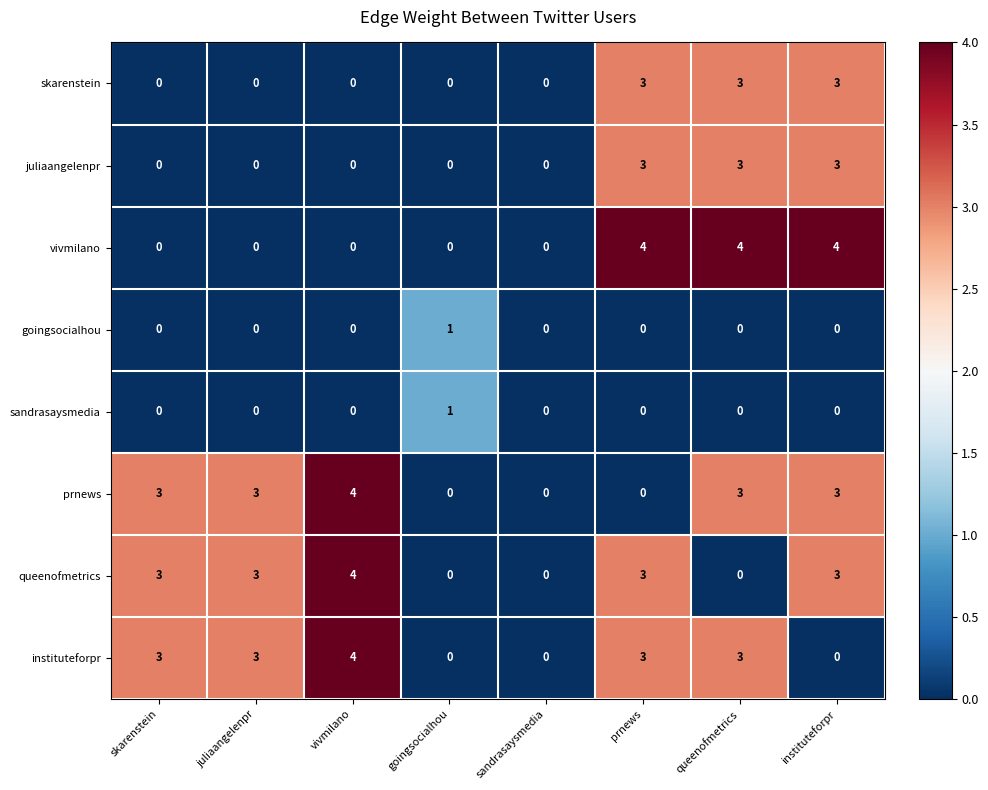

What is the sum of the instituteforpr values at prnews and juliaangelenpr?

6